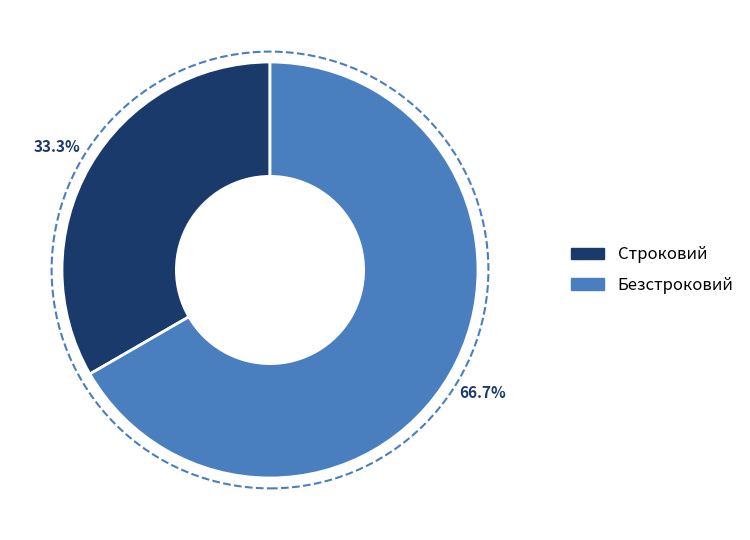

Is Строковий the majority of the pie?

No